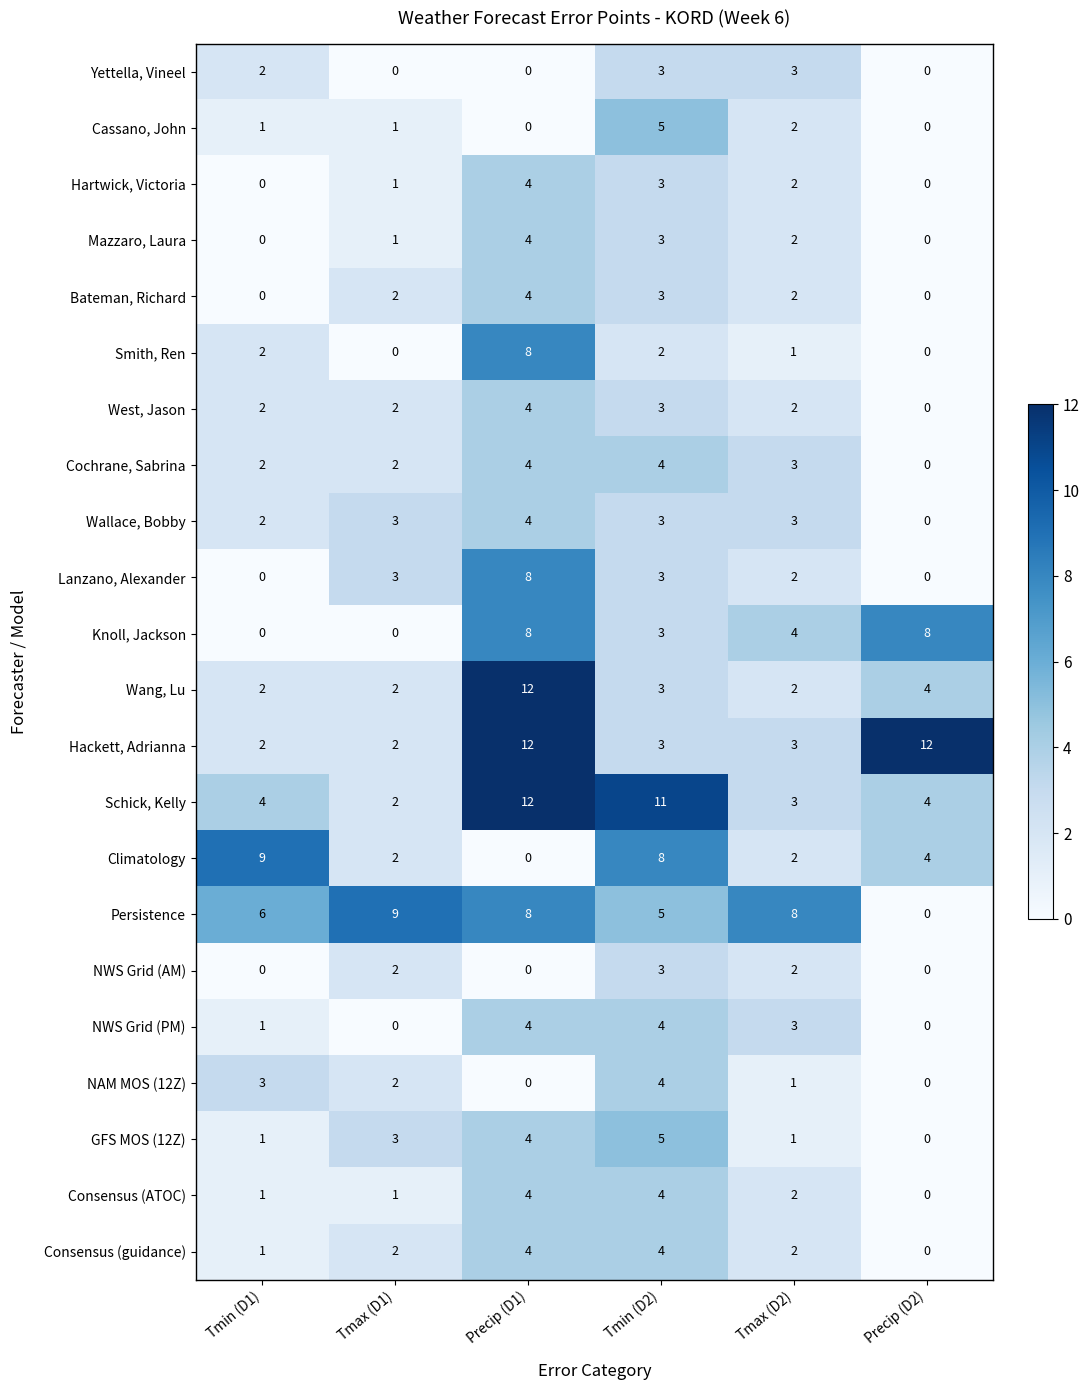

The value of Cassano, John at Tmin (D1) is 2. True or false?

False